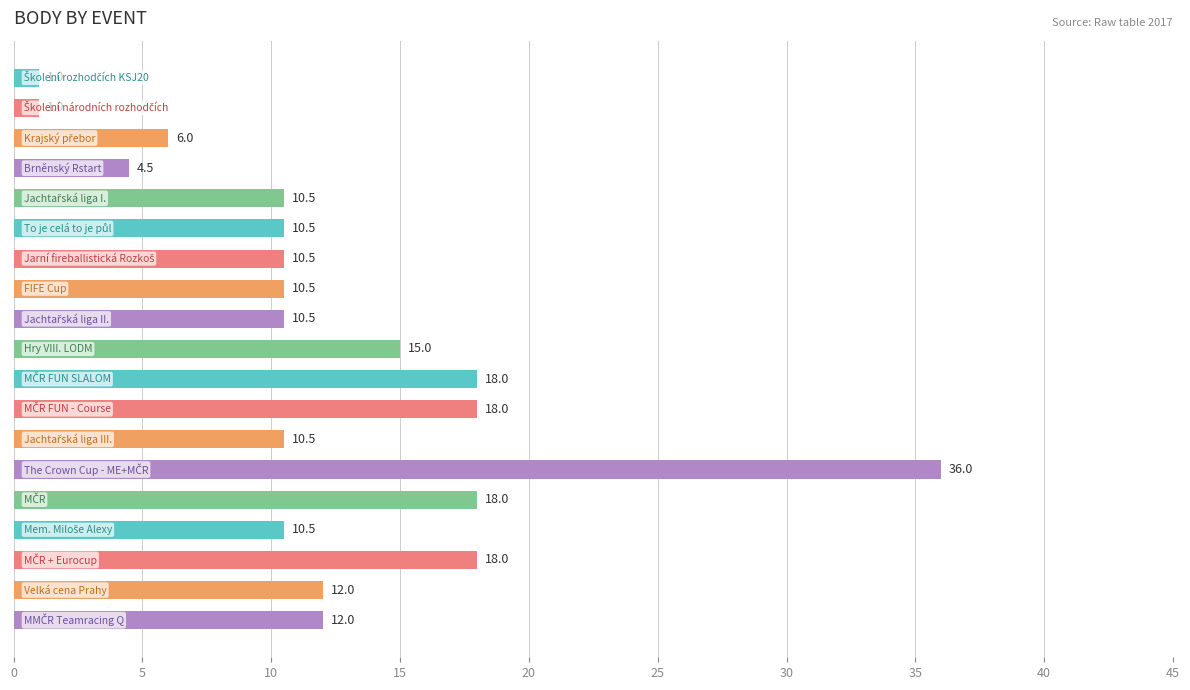

What is the maximum value shown in the chart?

36.0